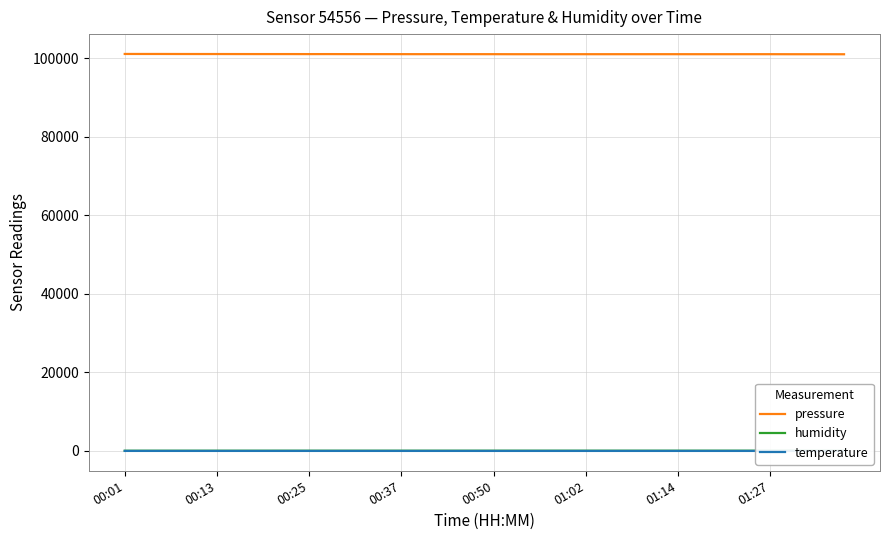

How many values in the pressure series exceed 100992?

20